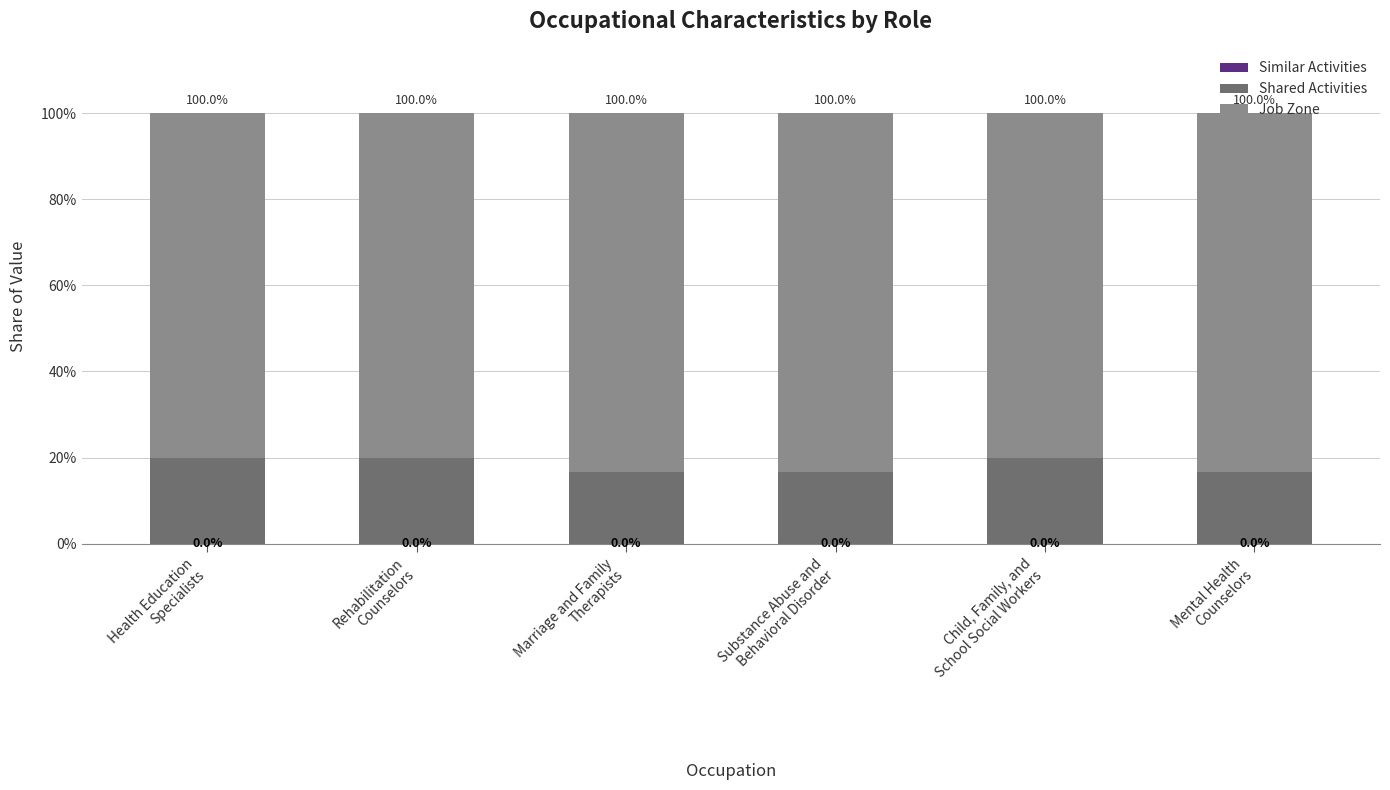

Are the bars horizontal?

No